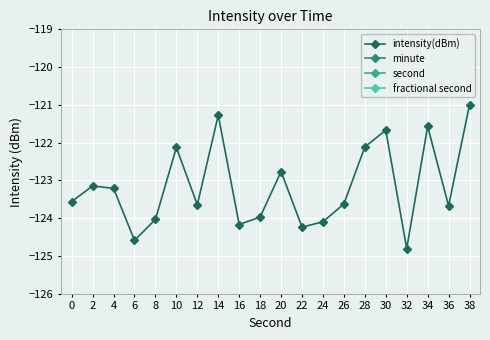

How many values in the intensity(dBm) series are below -123?

13